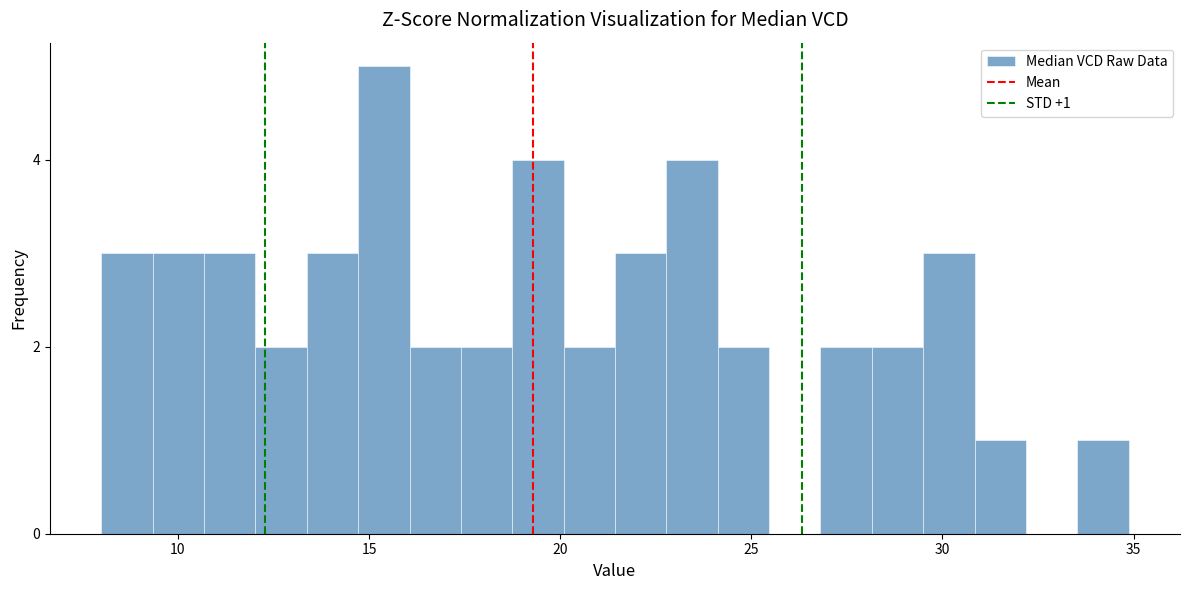

Around what value on the x-axis is the tallest bar? Give the approximate position of its centre, as read against the axis.

15.5